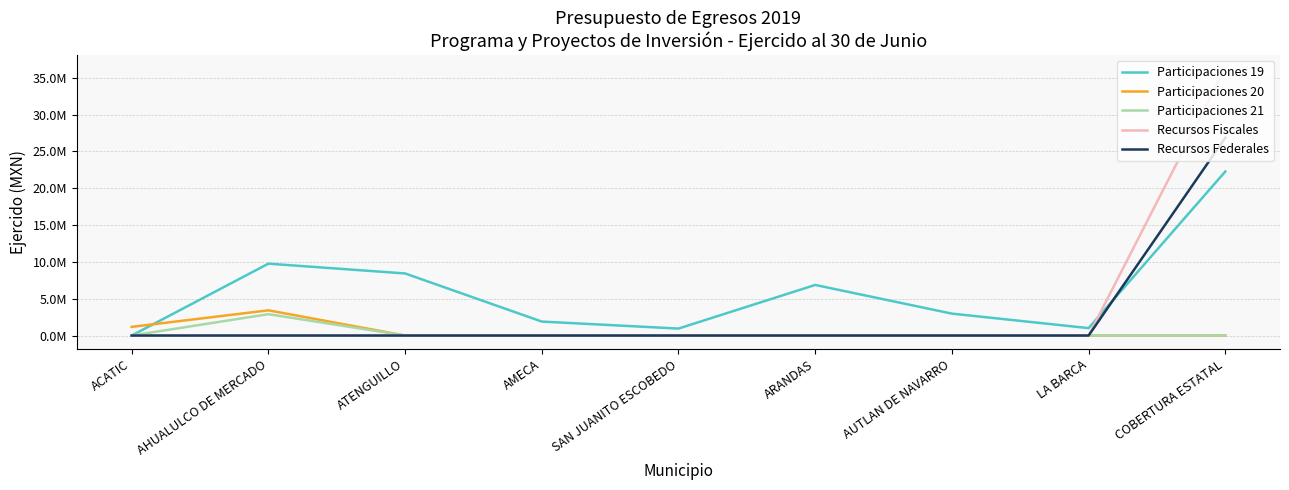

What are all the series names shown in the legend?

Participaciones 19, Participaciones 20, Participaciones 21, Recursos Fiscales, Recursos Federales